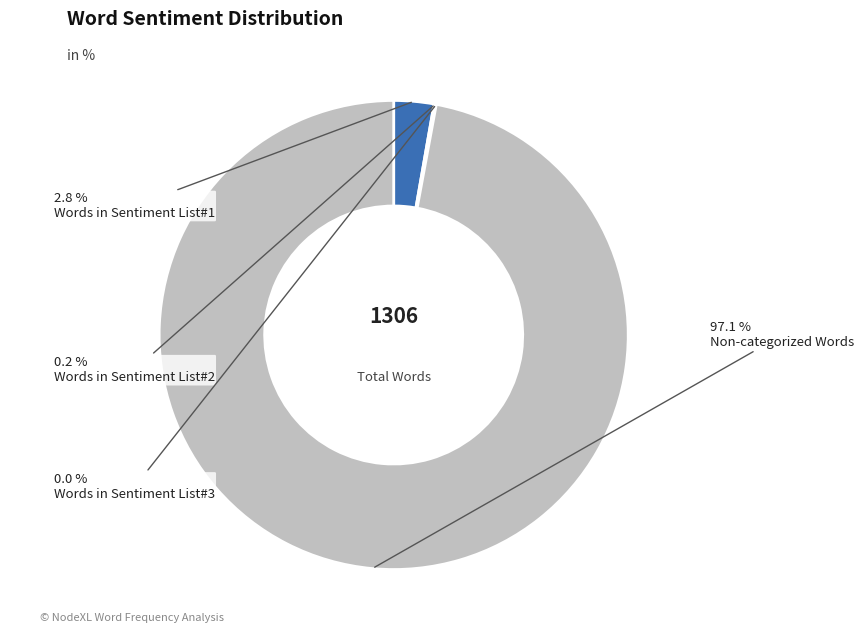

Count the number of slices in the pie.

4